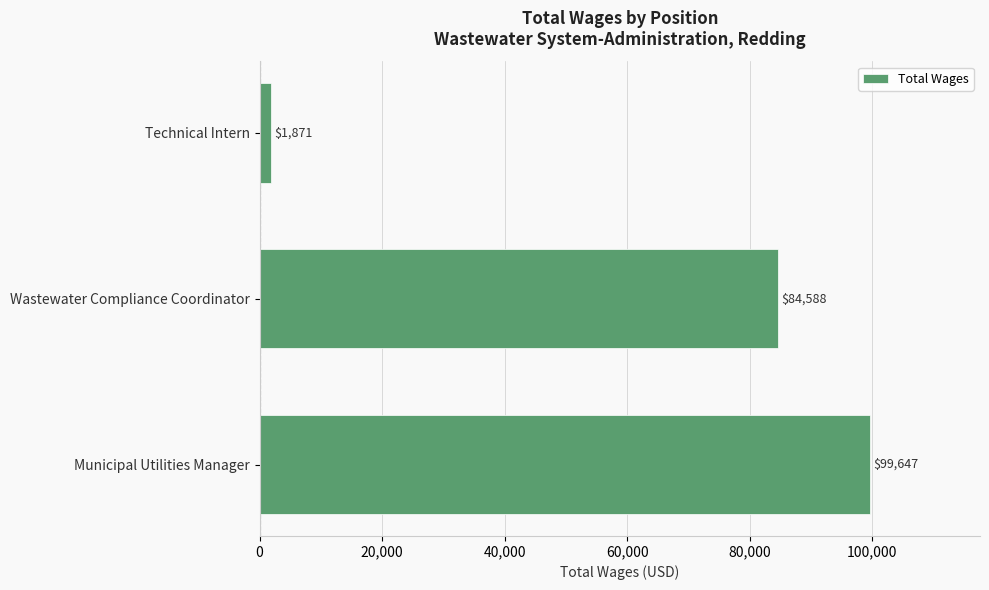

What is the greatest value displayed?

99647